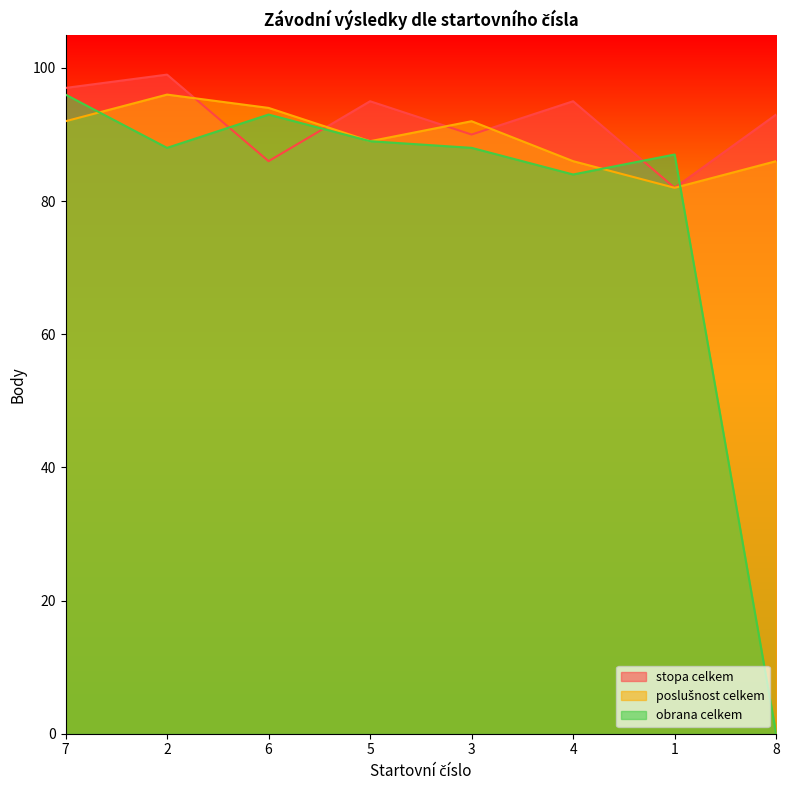

True or false: stopa celkem has a value of 42 at 4.

False